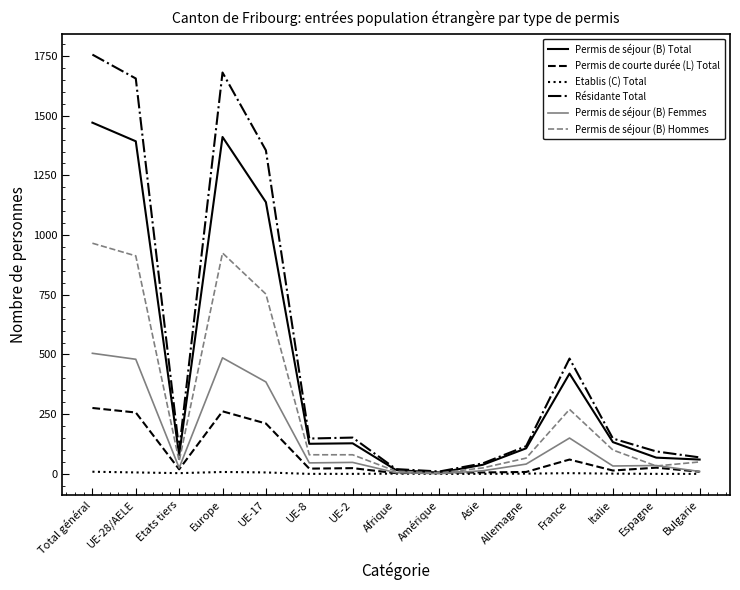

What is the sum of the Etablis (C) Total values at UE-8 and France?

3